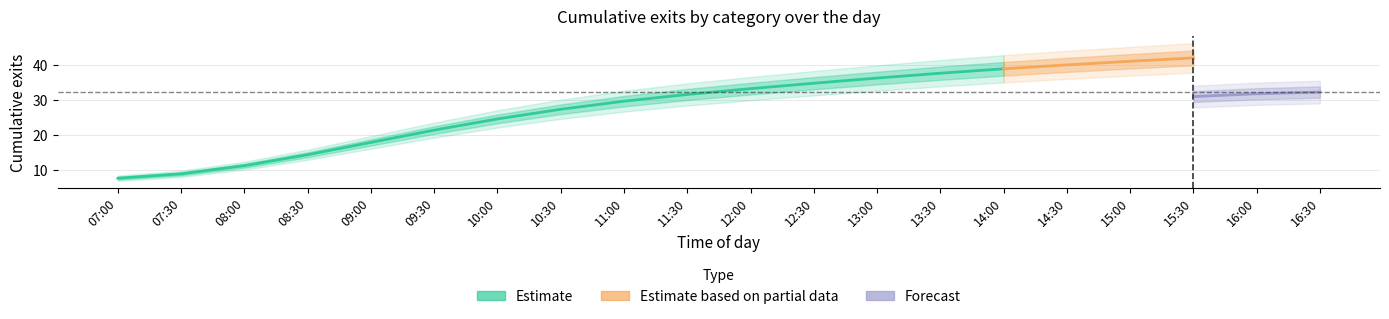

True or false: AB has a value of 22 at 09:30.

True